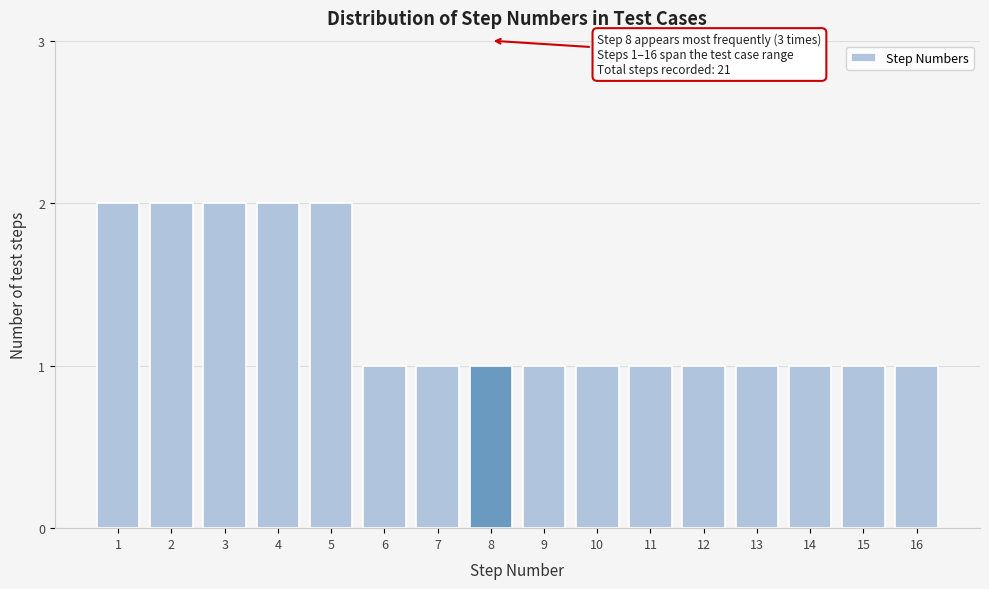

Reading left to right, transcribe all the data shown in this chart.

2	2	2	2	2	1	1	1	1	1	1	1	1	1	1	1